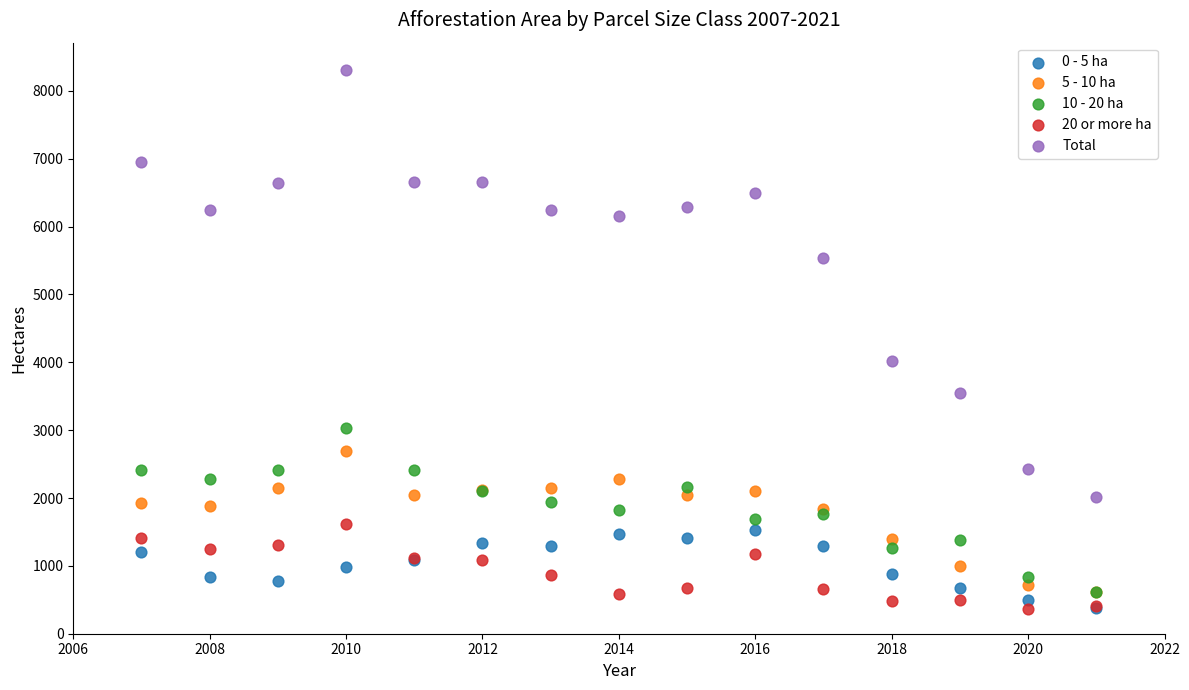

In the Total series, what Y value is closest to 5165?

5536